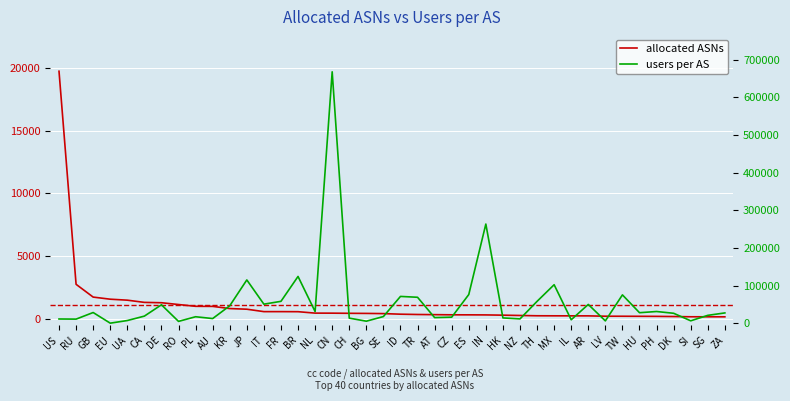

The value of users per AS at CN is 667788. True or false?

True